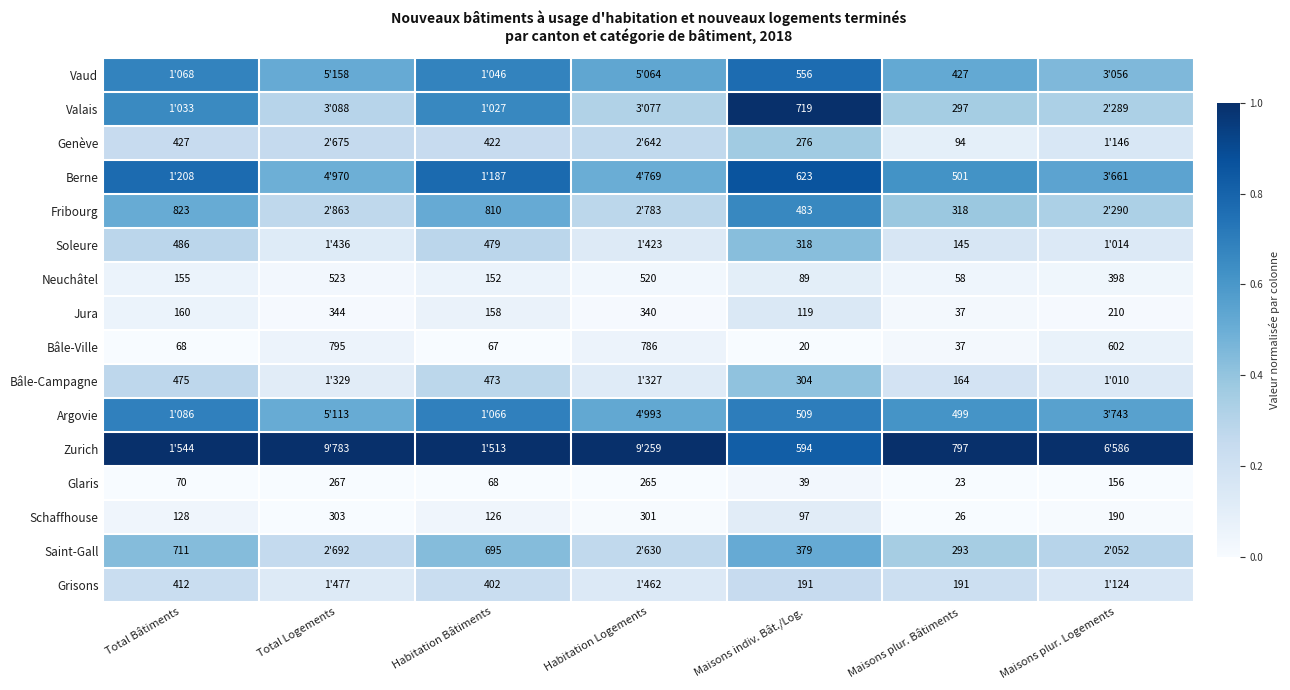

Is the value of Vaud at Maisons plur. Bâtiments greater than the value of Saint-Gall at Maisons plur. Bâtiments?

Yes